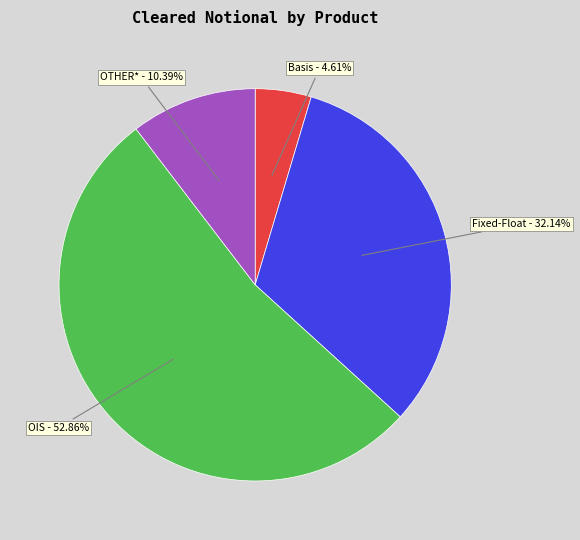

Does any single category account for the majority?

Yes